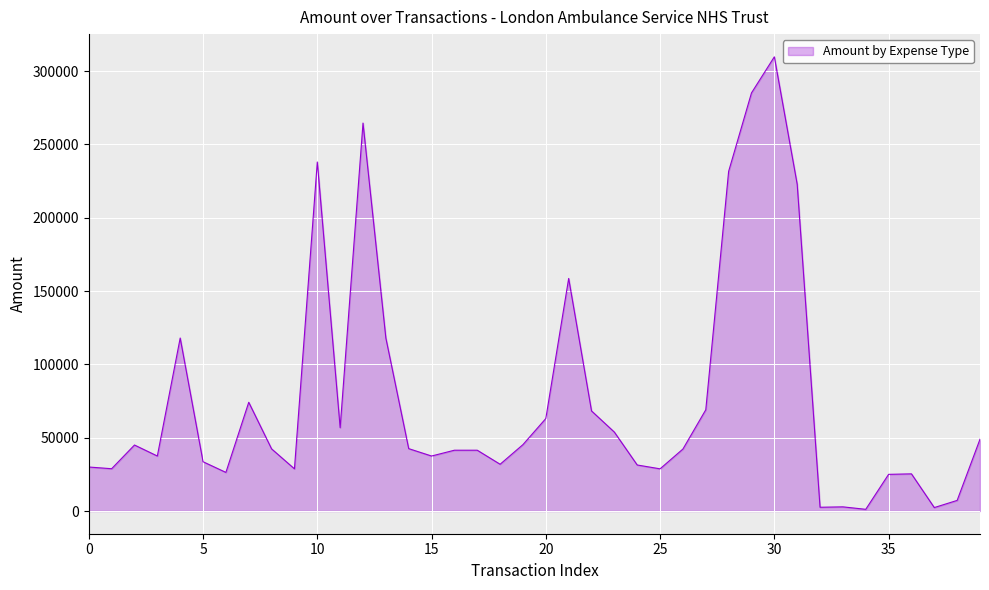

What is the maximum value shown in the chart?

309691.5